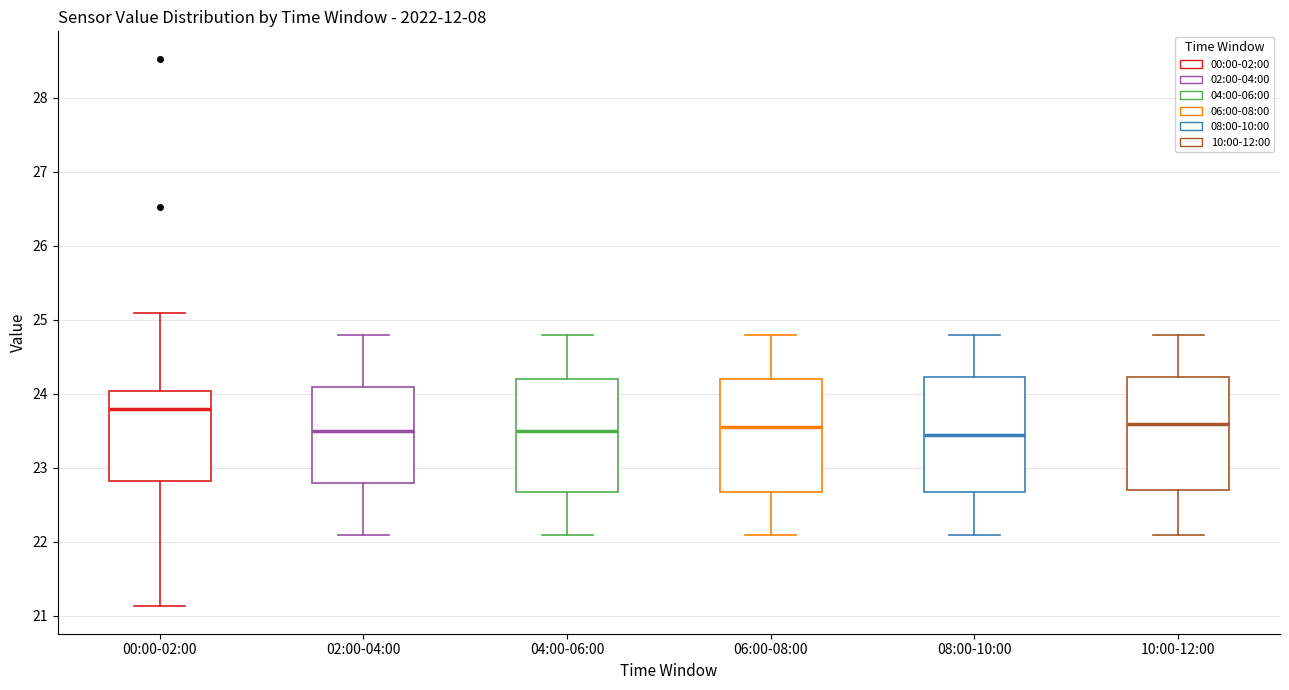

Reading left to right, transcribe this box plot: for each box, give where its median line is, the range the box spans, and where its two whiskers end, as read against the y-axis. The values are not printed on the chart, so give them approximately, as read against the axis.

00:00-02:00: median 23.8, box 22.8 to 24.0, whiskers 21.1 to 25.1
02:00-04:00: median 23.5, box 22.8 to 24.1, whiskers 22.1 to 24.8
04:00-06:00: median 23.5, box 22.7 to 24.2, whiskers 22.1 to 24.8
06:00-08:00: median 23.6, box 22.7 to 24.2, whiskers 22.1 to 24.8
08:00-10:00: median 23.5, box 22.7 to 24.2, whiskers 22.1 to 24.8
10:00-12:00: median 23.6, box 22.7 to 24.2, whiskers 22.1 to 24.8